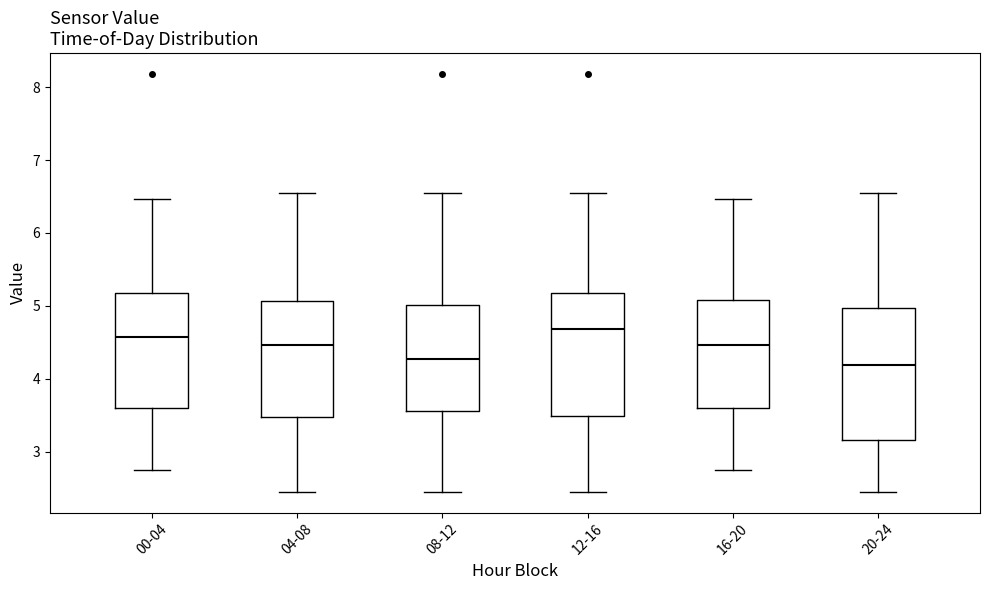

Reading left to right, read every box against the y-axis: the position of its median line, the range the box covers, and the ends of its whiskers. The values are not printed on the chart, so give them approximately, as read against the axis.

00-04: median 4.6, box 3.6 to 5.2, whiskers 2.8 to 6.5
04-08: median 4.5, box 3.5 to 5.1, whiskers 2.5 to 6.6
08-12: median 4.3, box 3.6 to 5.0, whiskers 2.5 to 6.6
12-16: median 4.7, box 3.5 to 5.2, whiskers 2.5 to 6.6
16-20: median 4.5, box 3.6 to 5.1, whiskers 2.8 to 6.5
20-24: median 4.2, box 3.2 to 5.0, whiskers 2.5 to 6.6